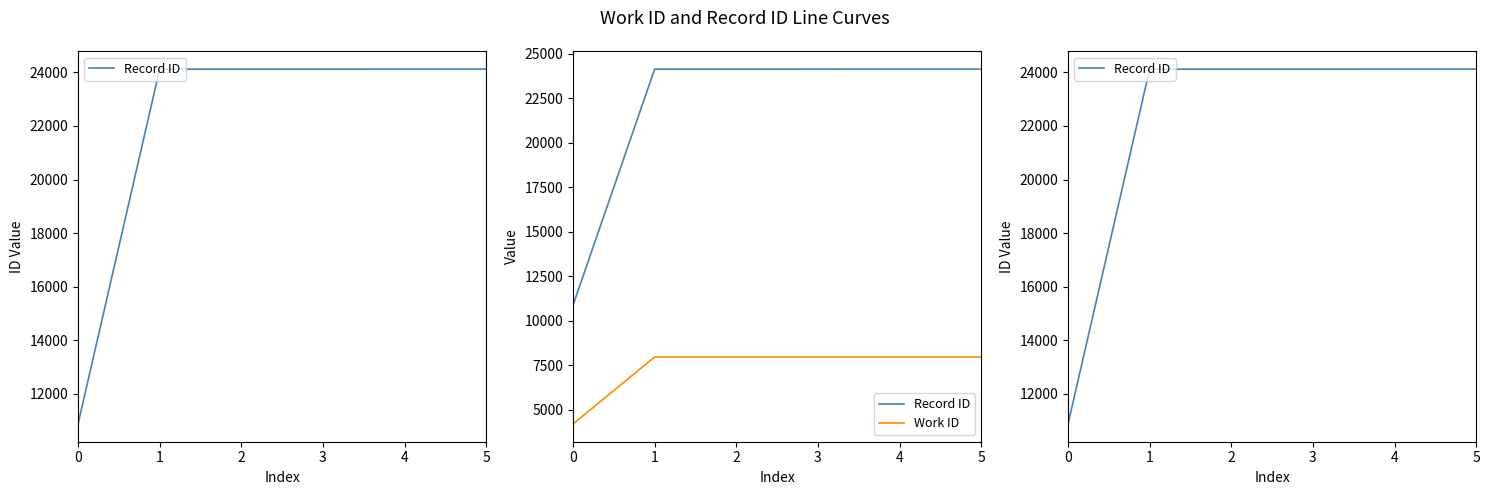

Which series has the largest total across all categories?

Record ID